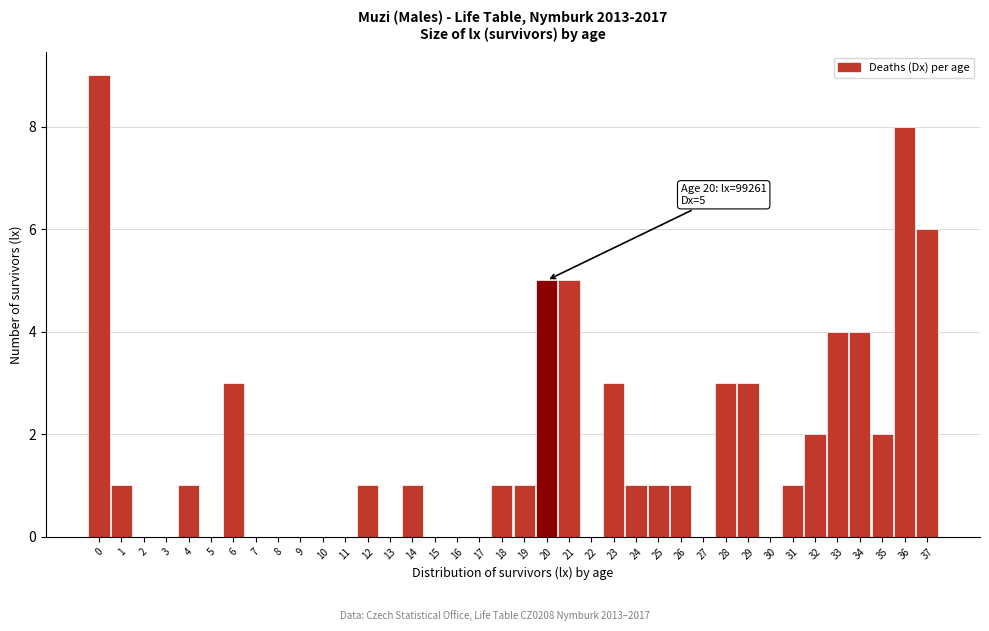

What is the sum of all values?

67